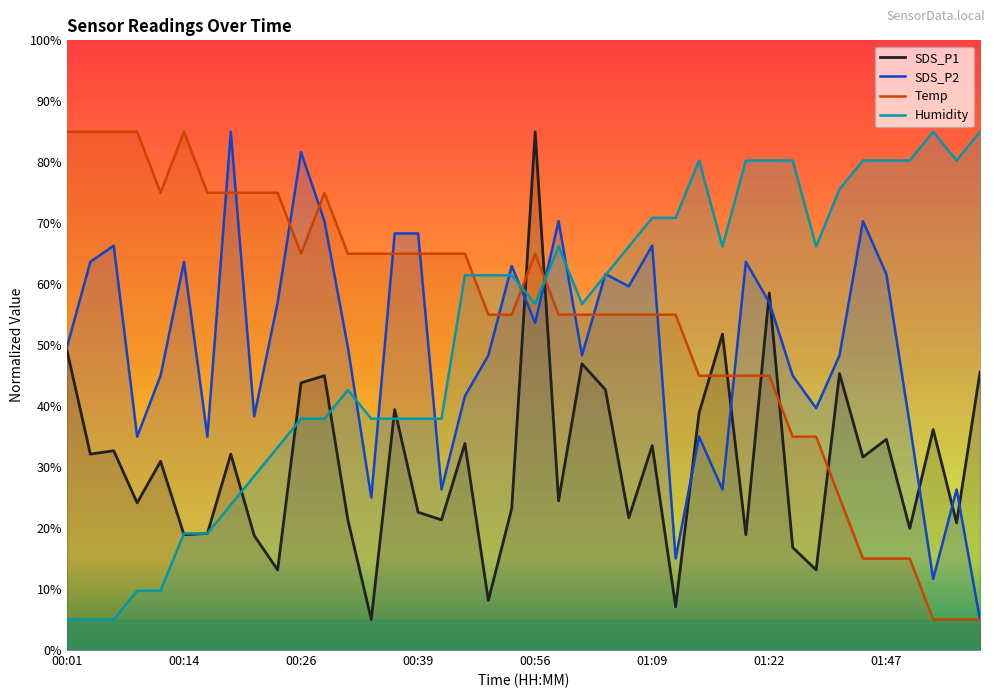

The value of SDS_P1 at 01:45 is 9.5. True or false?

False